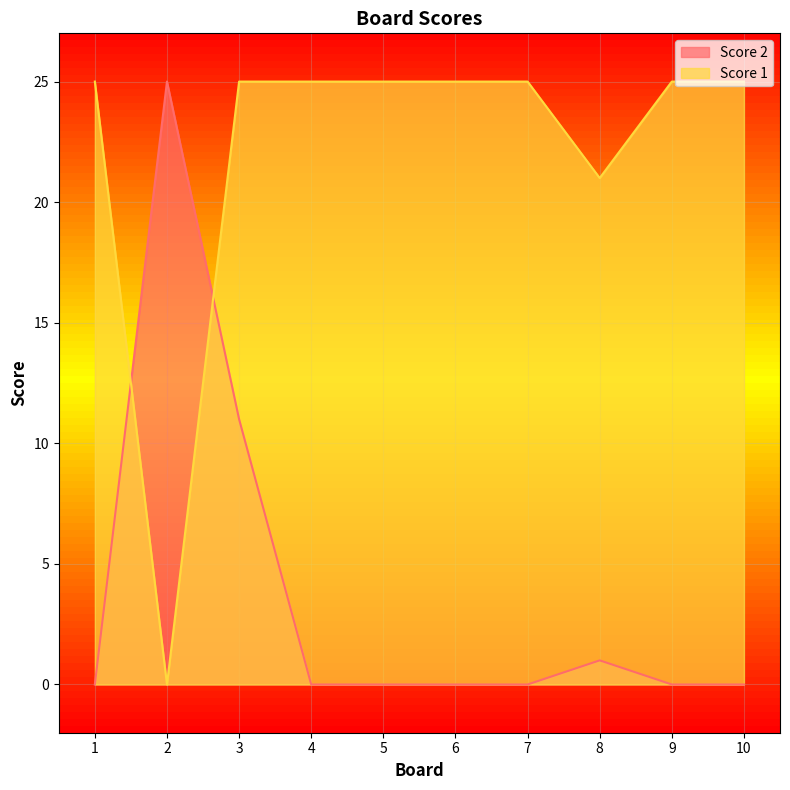

What is the difference between the maximum and minimum values in the Score 2 series?

25